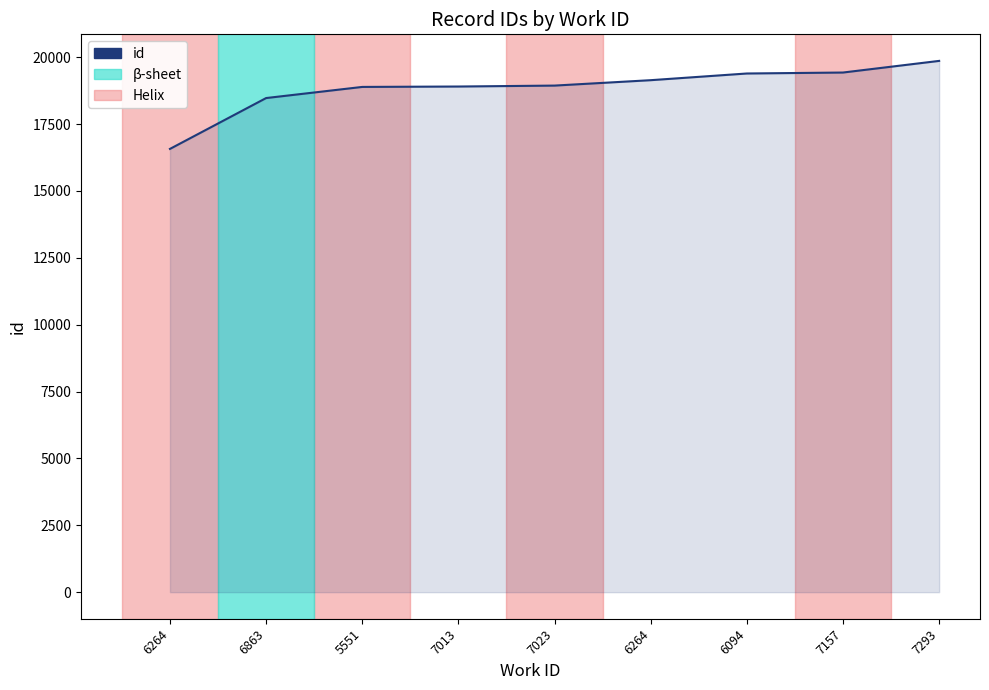

Is this an area chart (filled region under the line)?

Yes